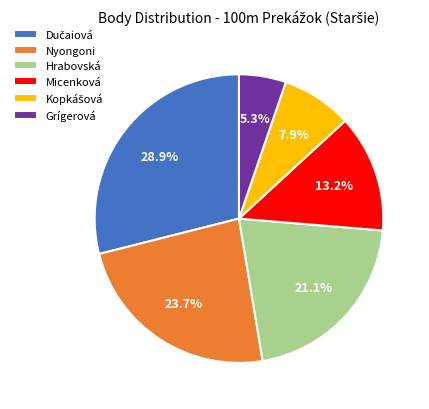

Does any single category account for the majority?

No